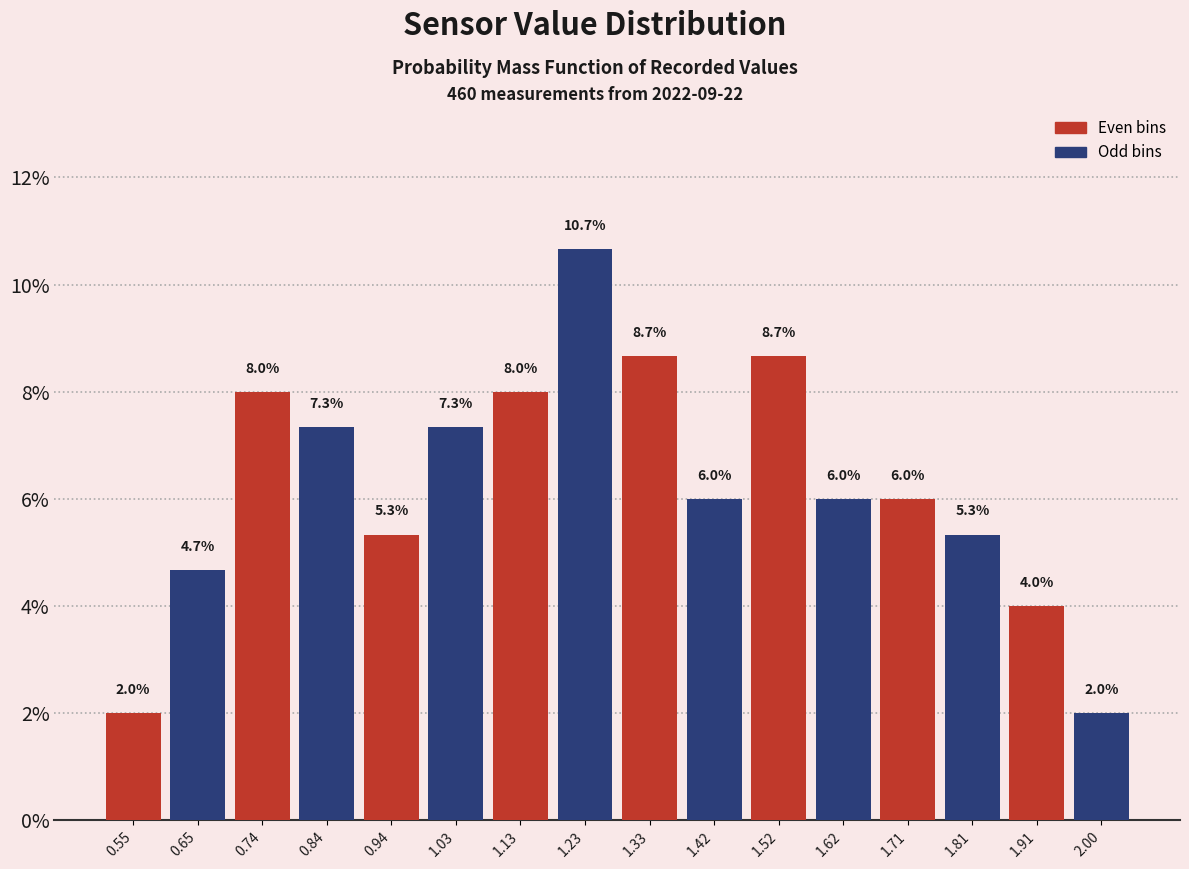

Reading right to left, what are all the values shown in this chart?

2.00=2.0	1.91=4.0	1.81=5.3	1.71=6.0	1.62=6.0	1.52=8.7	1.42=6.0	1.33=8.7	1.23=10.7	1.13=8.0	1.03=7.3	0.94=5.3	0.84=7.3	0.74=8.0	0.65=4.7	0.55=2.0